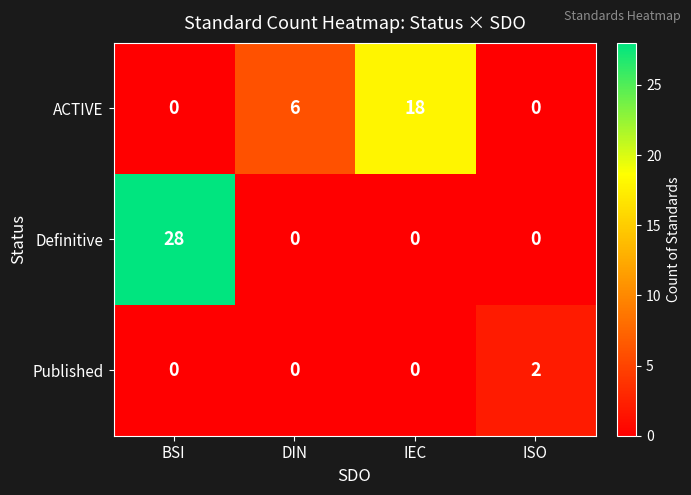

What is the sum of the ACTIVE values at DIN and BSI?

6